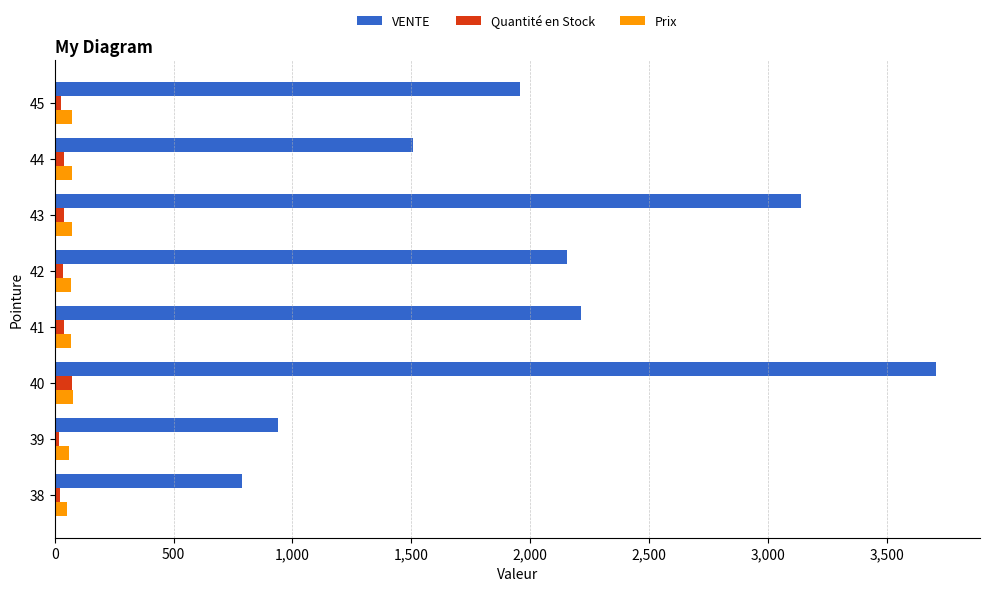

What is the sum of all Prix values?

547.6